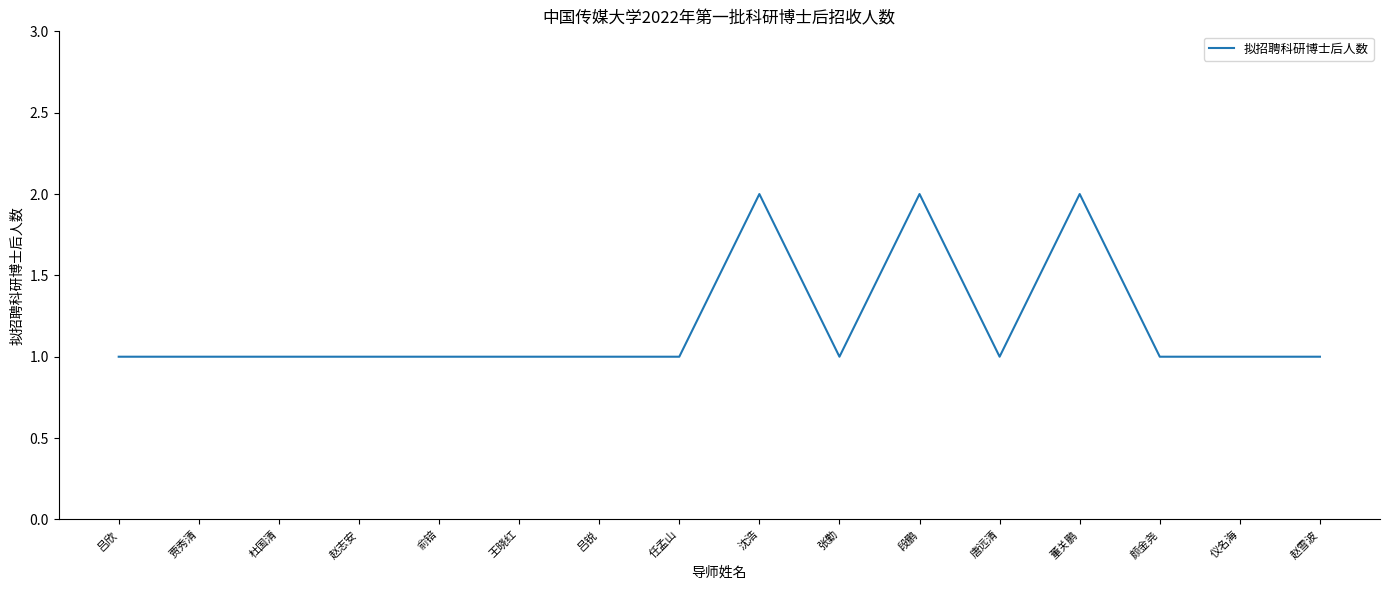

True or false: there are more than 2 points higher than both neighbors.

True